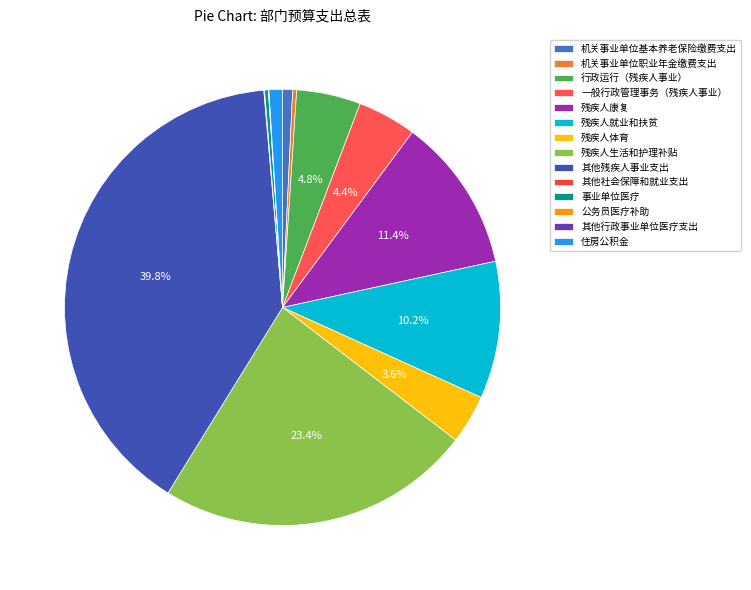

Does any single category account for the majority?

No